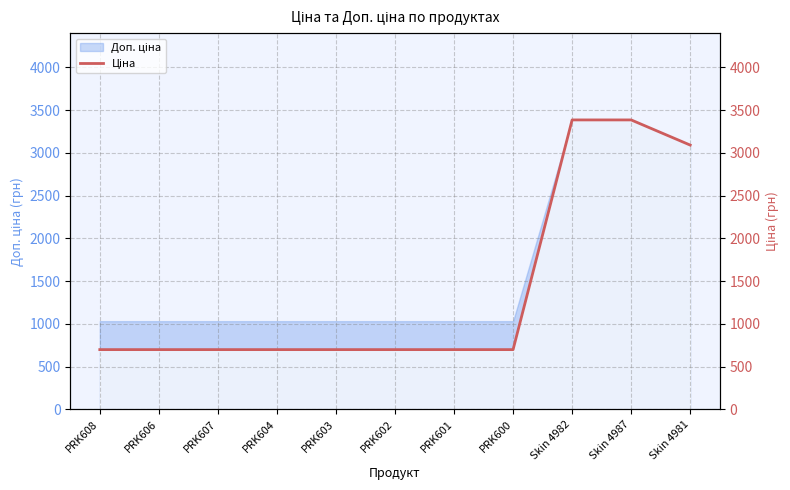

What position from the left is PRK604?

4